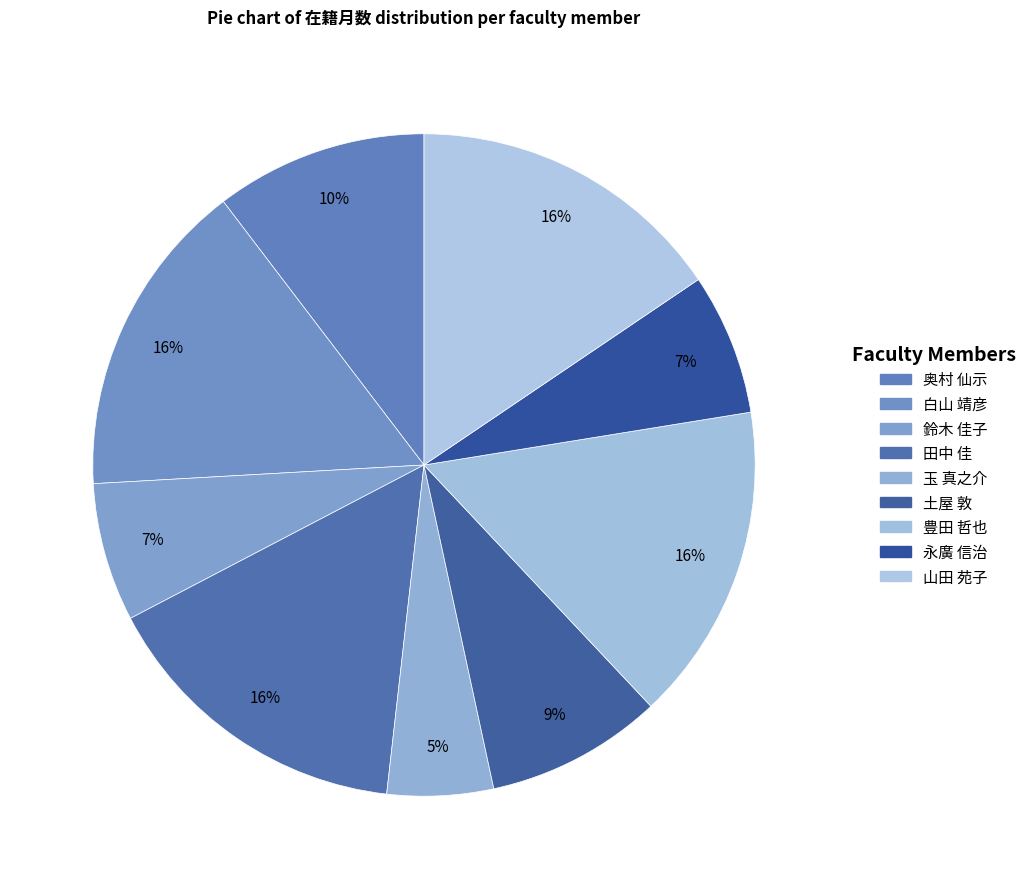

Approximately how many times larger is the value at 奥村 仙示 compared to 土屋 敦?

1.2